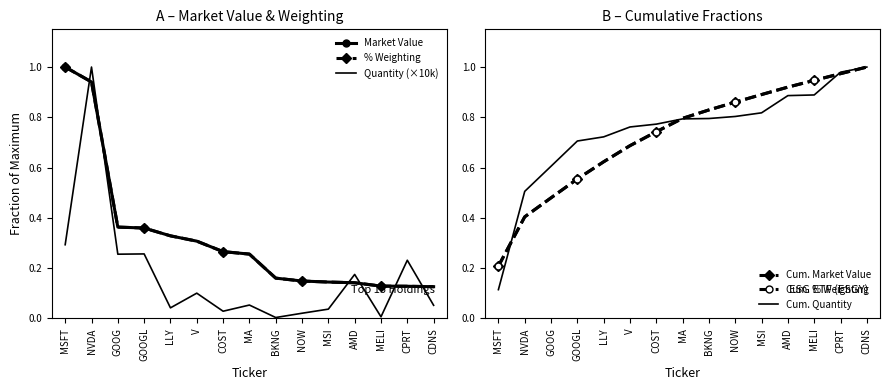

How many distinct data groups are displayed?

6